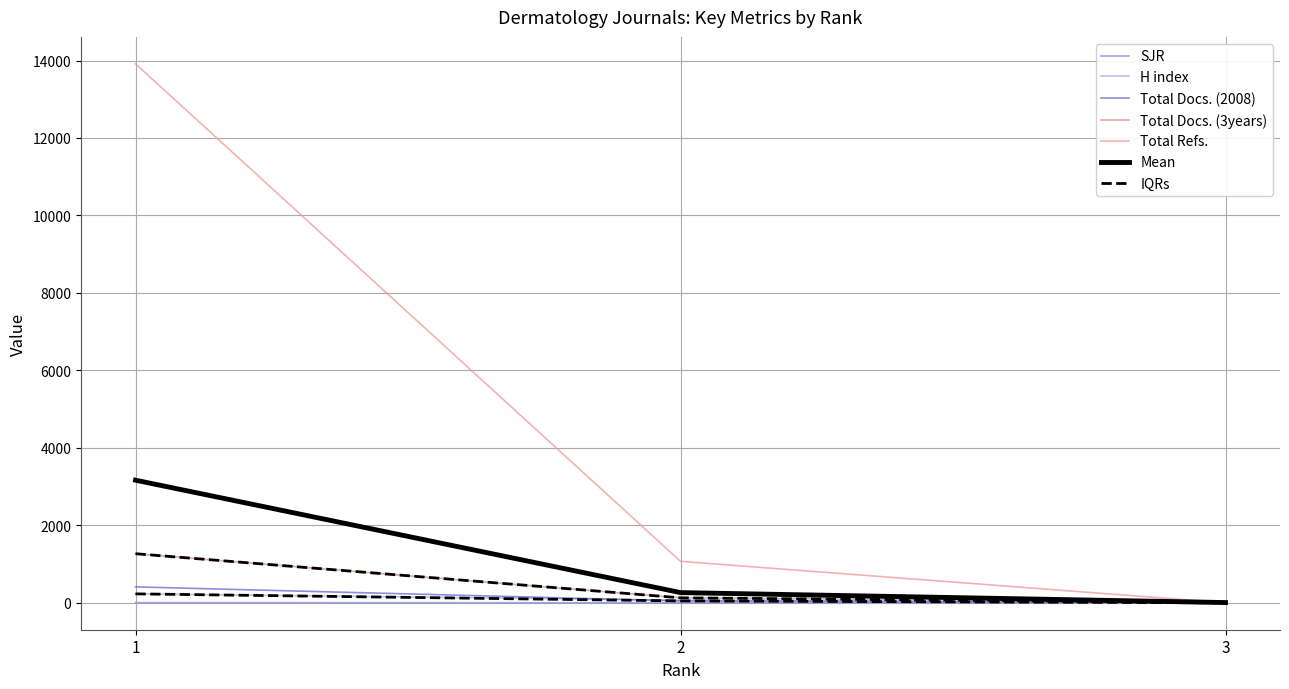

Which series has the largest total across all categories?

Total Refs.